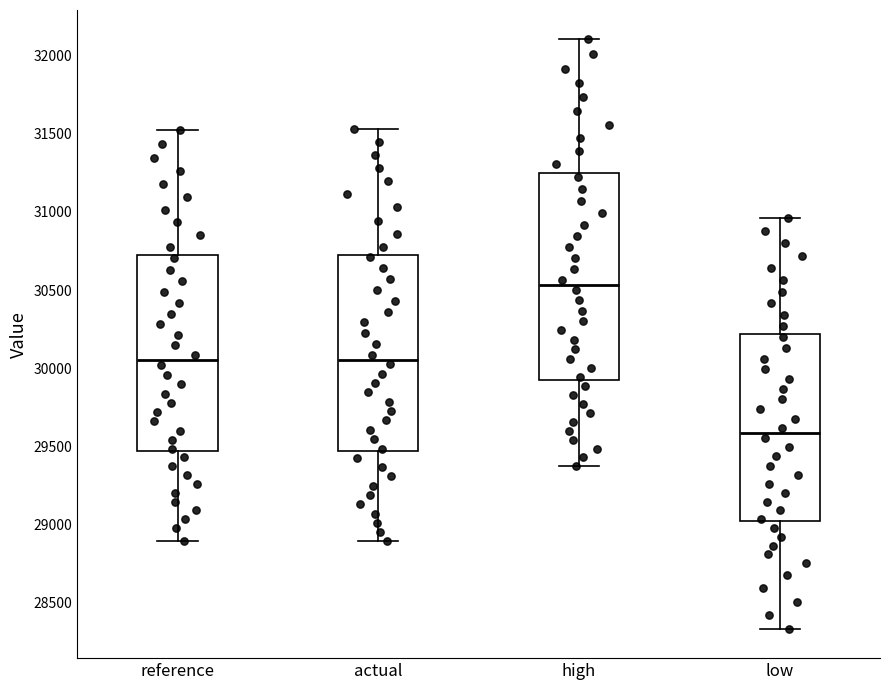

Reading left to right, transcribe this box plot: for each box, give where its median line is, the range the box spans, and where its two whiskers end, as read against the y-axis. The values are not printed on the chart, so give them approximately, as read against the axis.

reference: median 30050, box 29450 to 30700, whiskers 28900 to 31500
actual: median 30050, box 29450 to 30750, whiskers 28900 to 31550
high: median 30550, box 29950 to 31250, whiskers 29350 to 32100
low: median 29600, box 29000 to 30200, whiskers 28350 to 30950